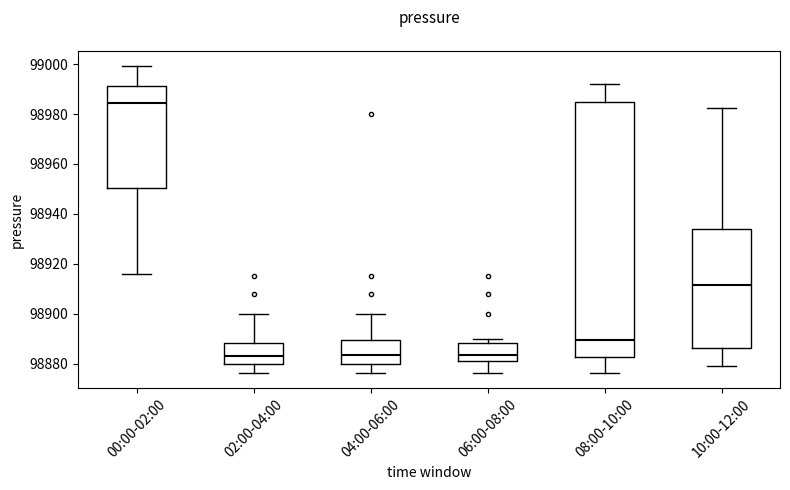

Which box's median line is the highest?

00:00-02:00